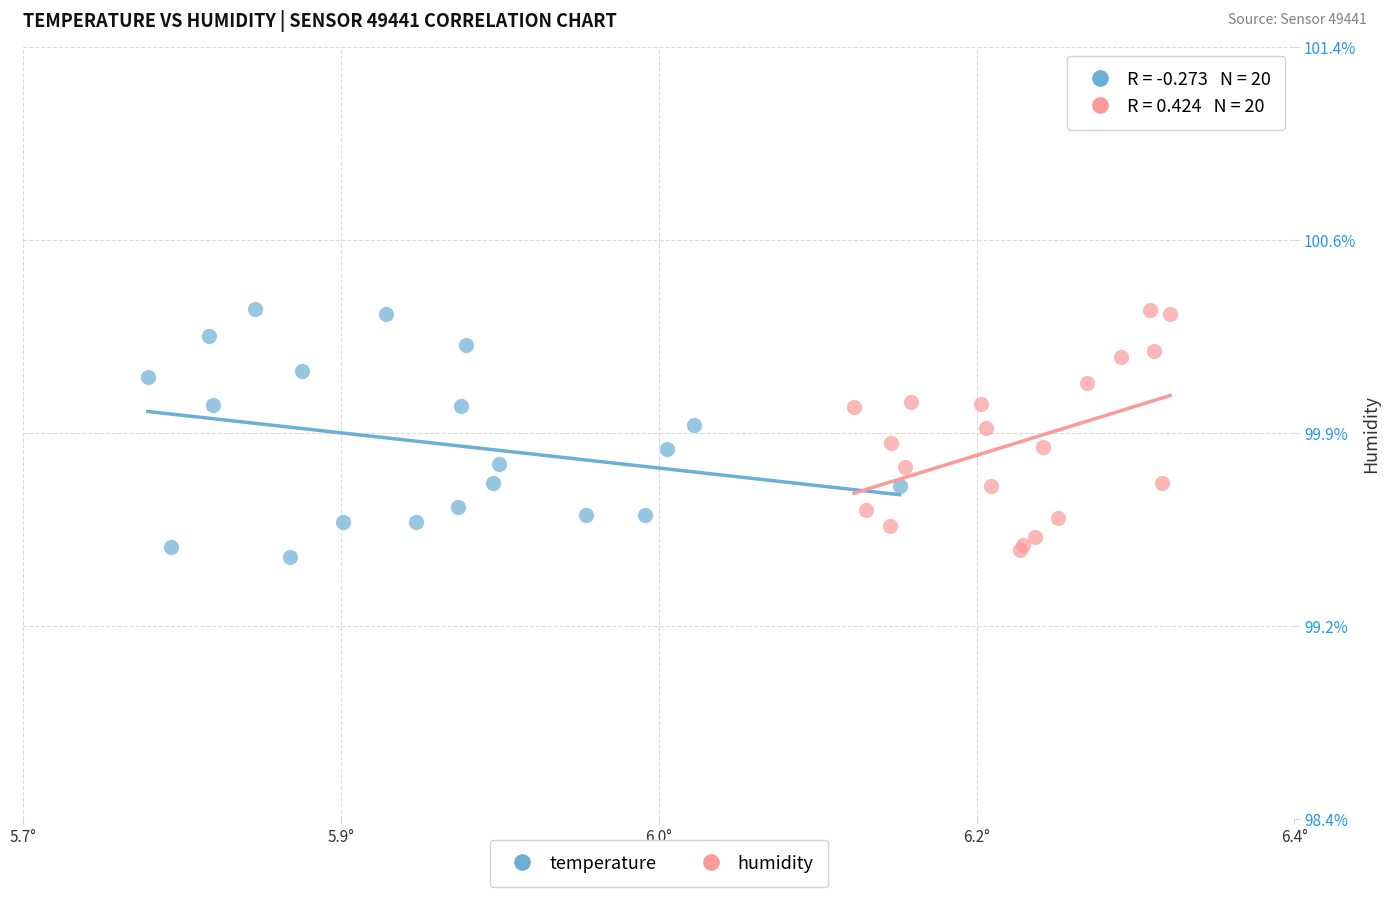

What are all the series names shown in the legend?

temperature, humidity